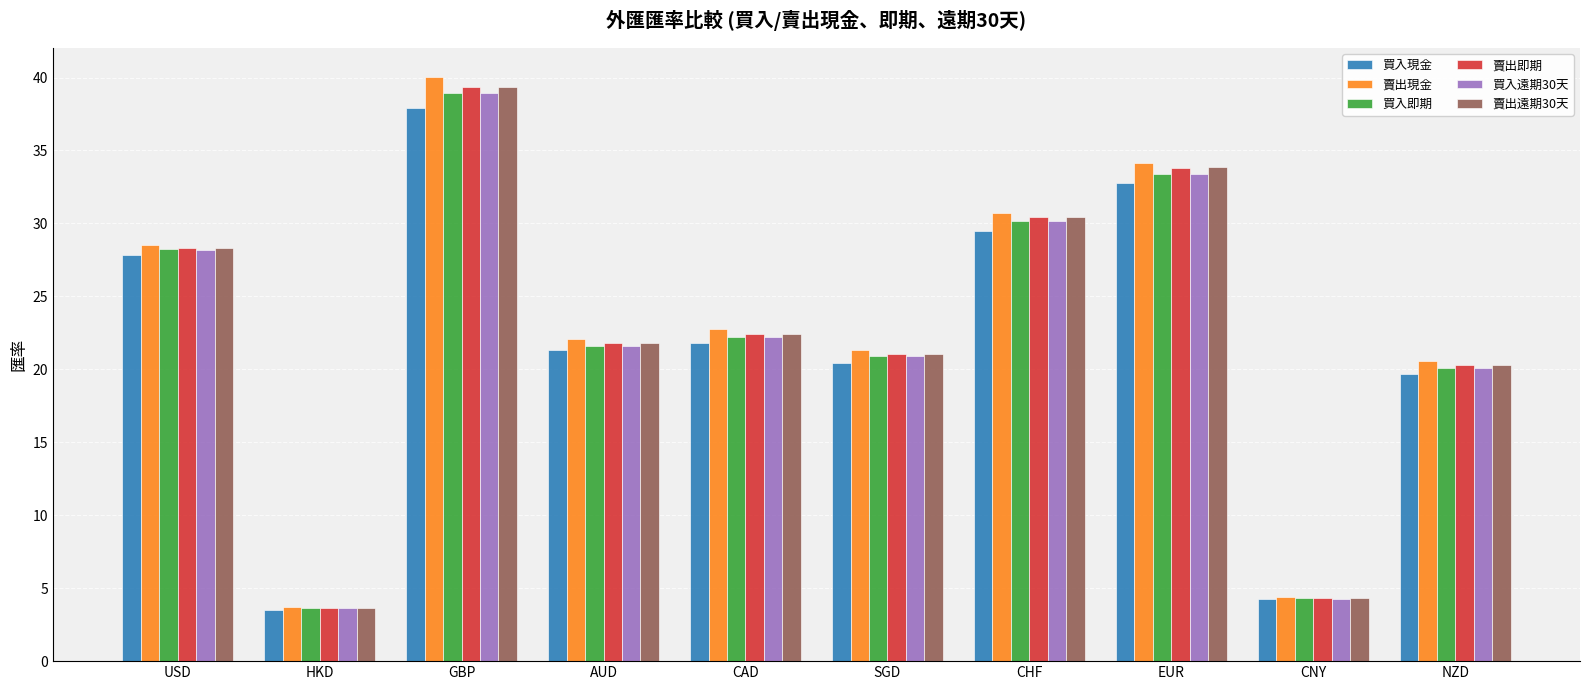

Is the value of 買入遠期30天 at CHF greater than the value of 賣出遠期30天 at USD?

Yes